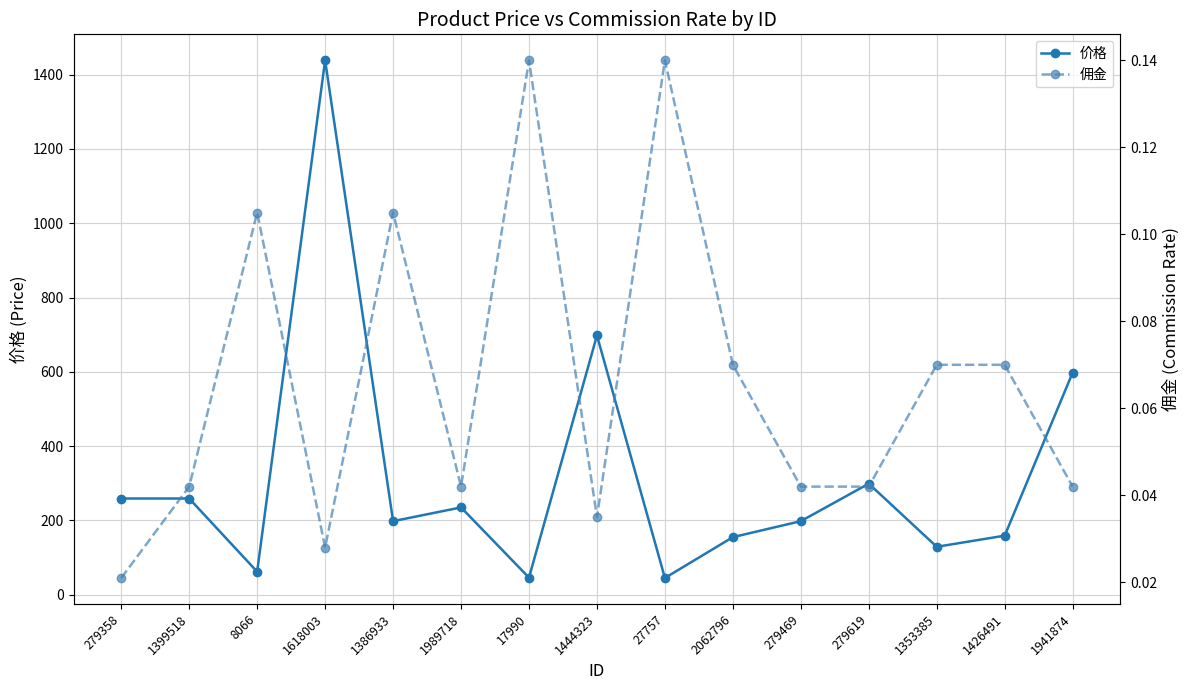

Does the chart have visible grid lines?

Yes